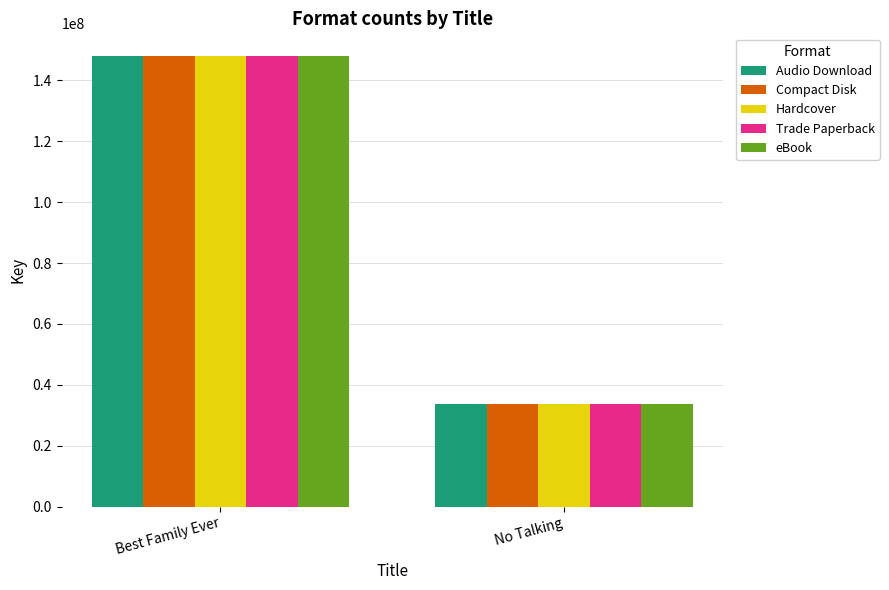

Reading left to right, extract all data points from this chart.

Audio Download: 148048921	33633402
Compact Disk: 148048921	33633402
Hardcover: 148048921	33633402
Trade Paperback: 148048921	33633402
eBook: 148048921	33633402